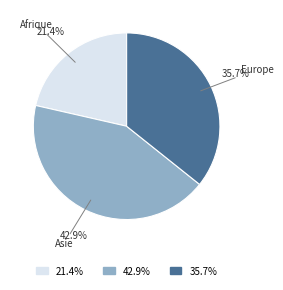

Do Asie and Afrique together represent more than half of the pie?

Yes